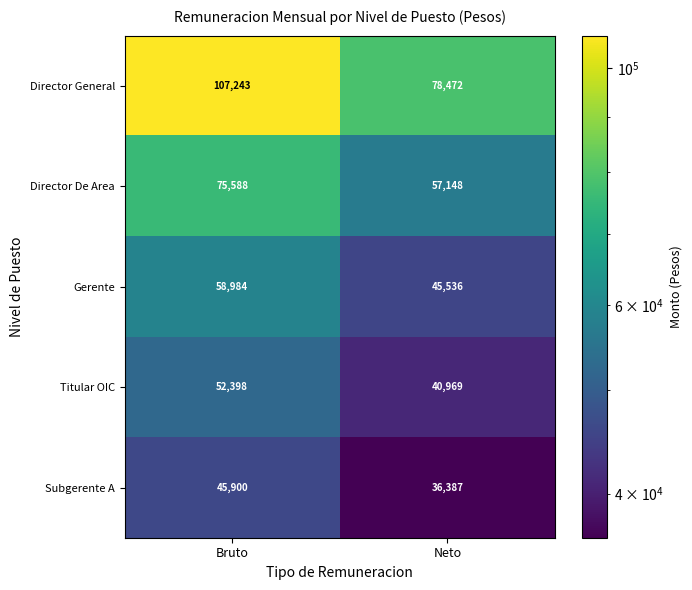

What is the lowest value of the Subgerente A series?

36387